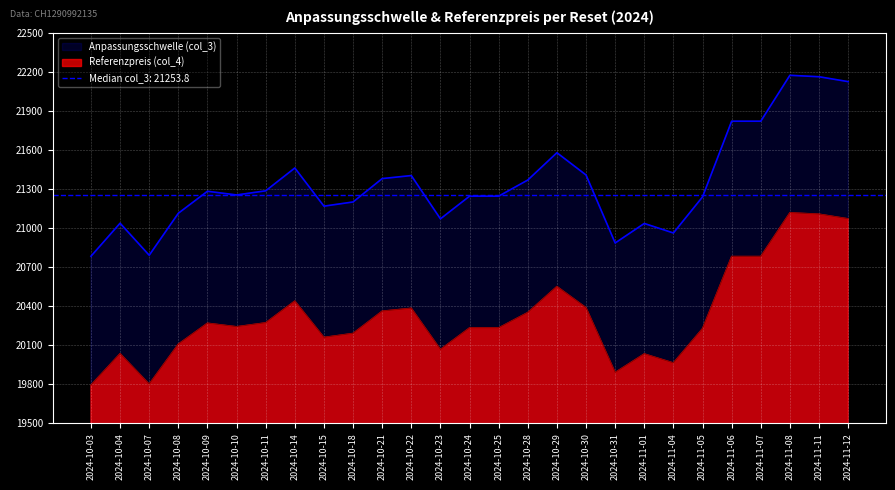

What value does the Referenzpreis (col_4) series have at 2024-10-25?

20232.9